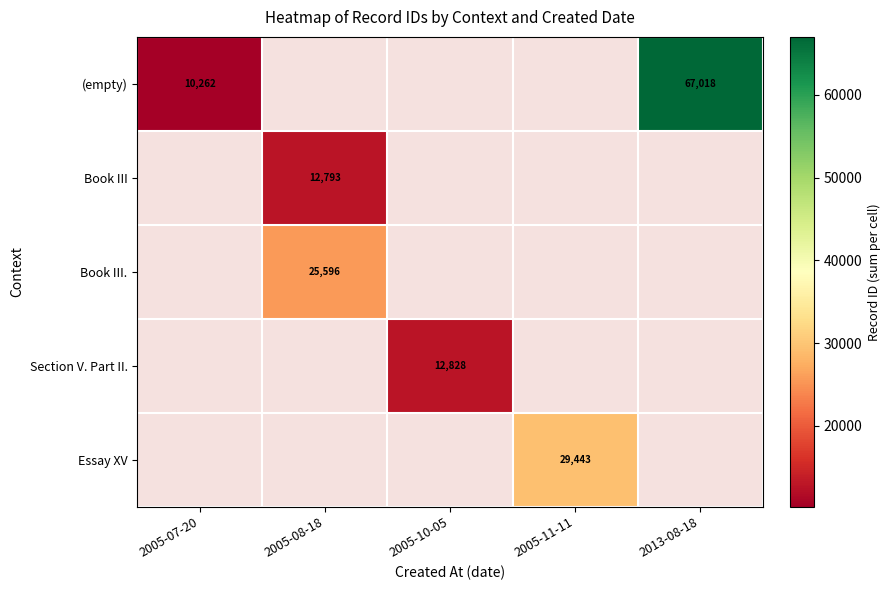

The value of (empty) at 2005-07-20 is 16654.5. True or false?

False